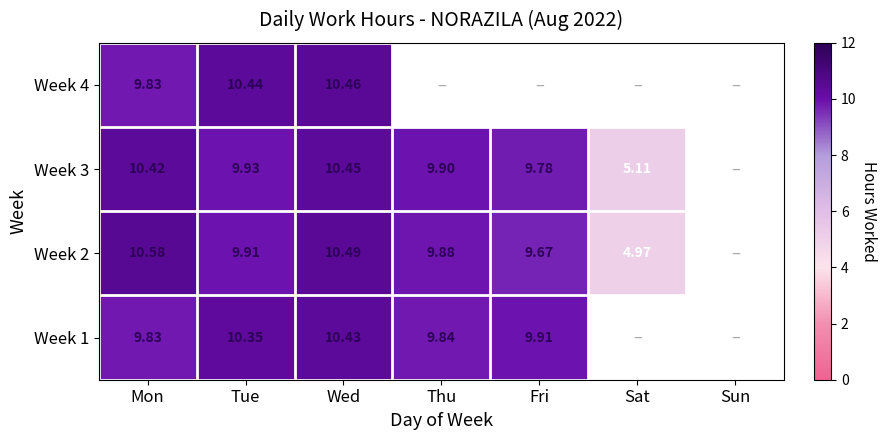

How many categories are shown in the chart?

7